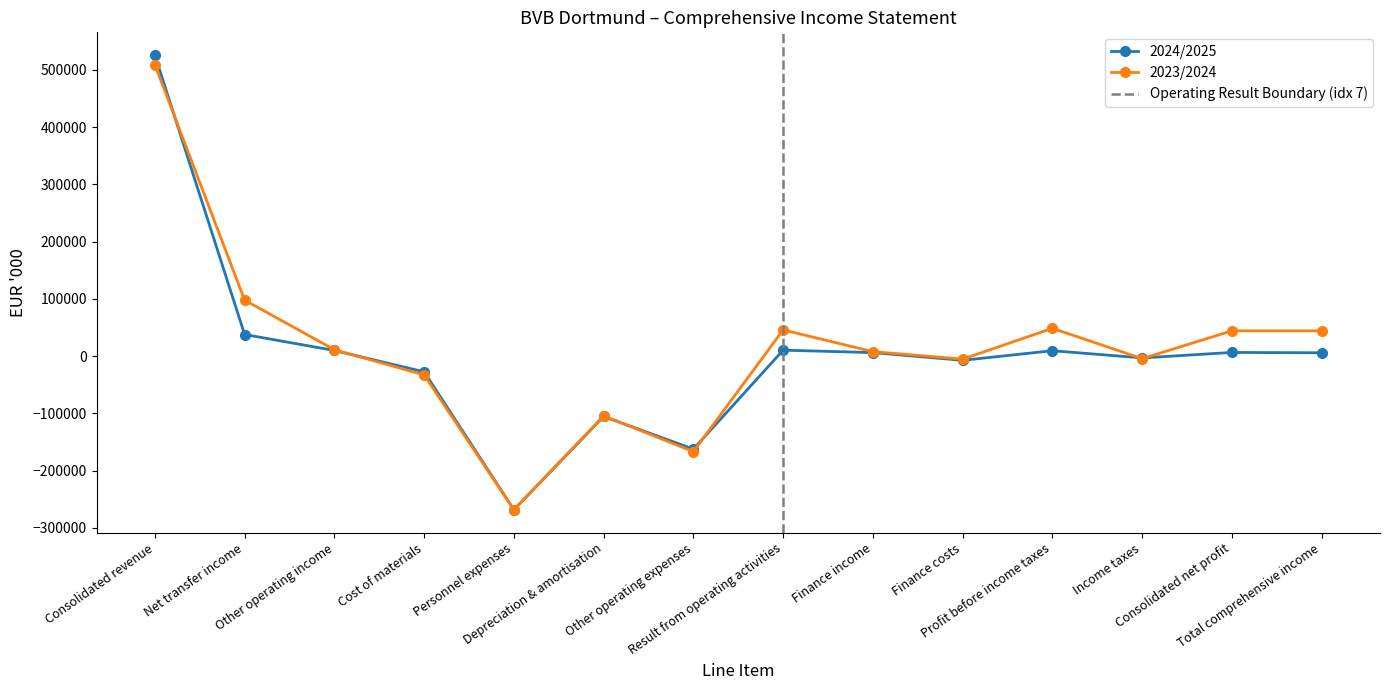

At which category is the sum across all series the highest?

Consolidated revenue